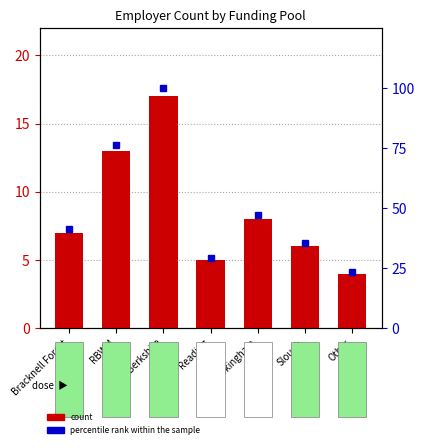

What is the sum of all count values?

60.0